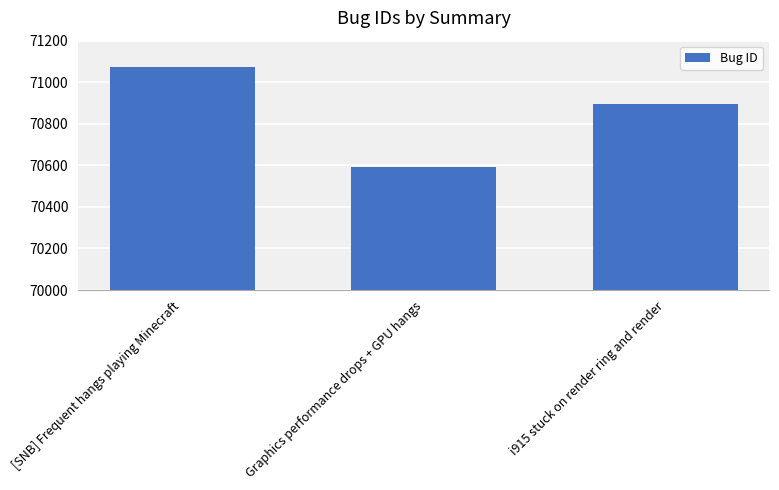

Rank the categories by value from lowest to highest.

Graphics performance drops + GPU hangs, i915 stuck on render ring and render, [SNB] Frequent hangs playing Minecraft